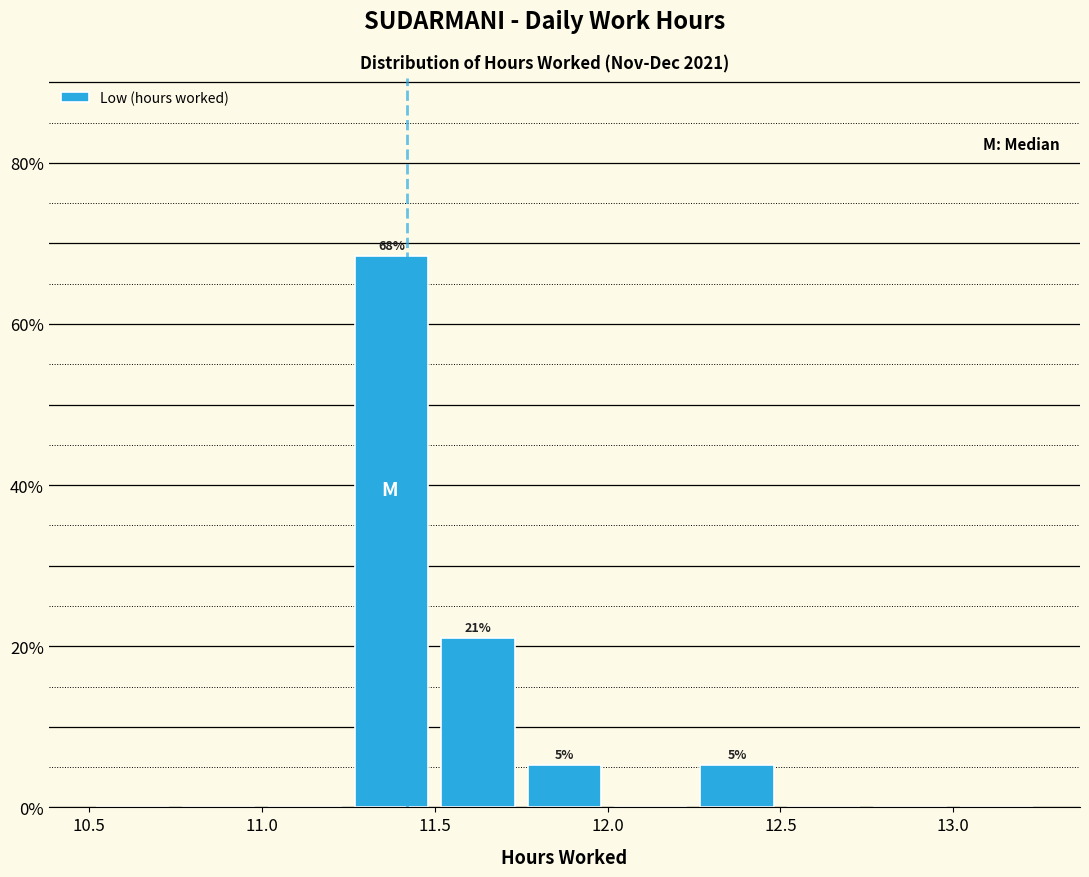

Which range on the x-axis has the tallest bar?

11.25 to 11.50